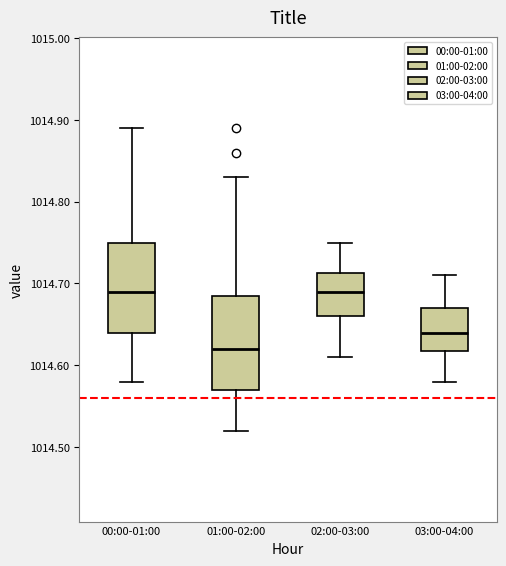

Which box's median line is the lowest?

01:00-02:00